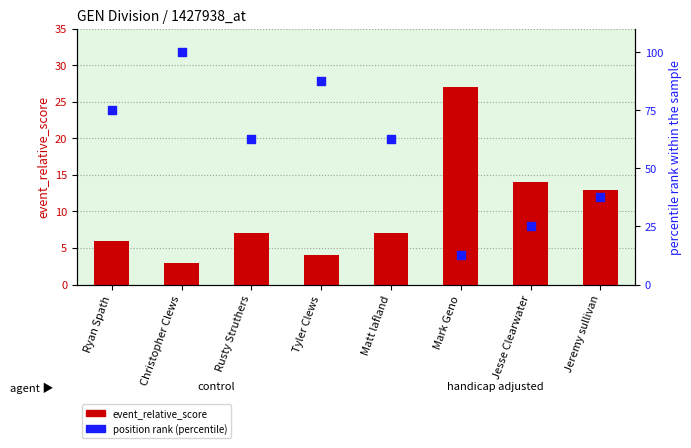

Which series contains the highest Y value?

position_raw (percentile)